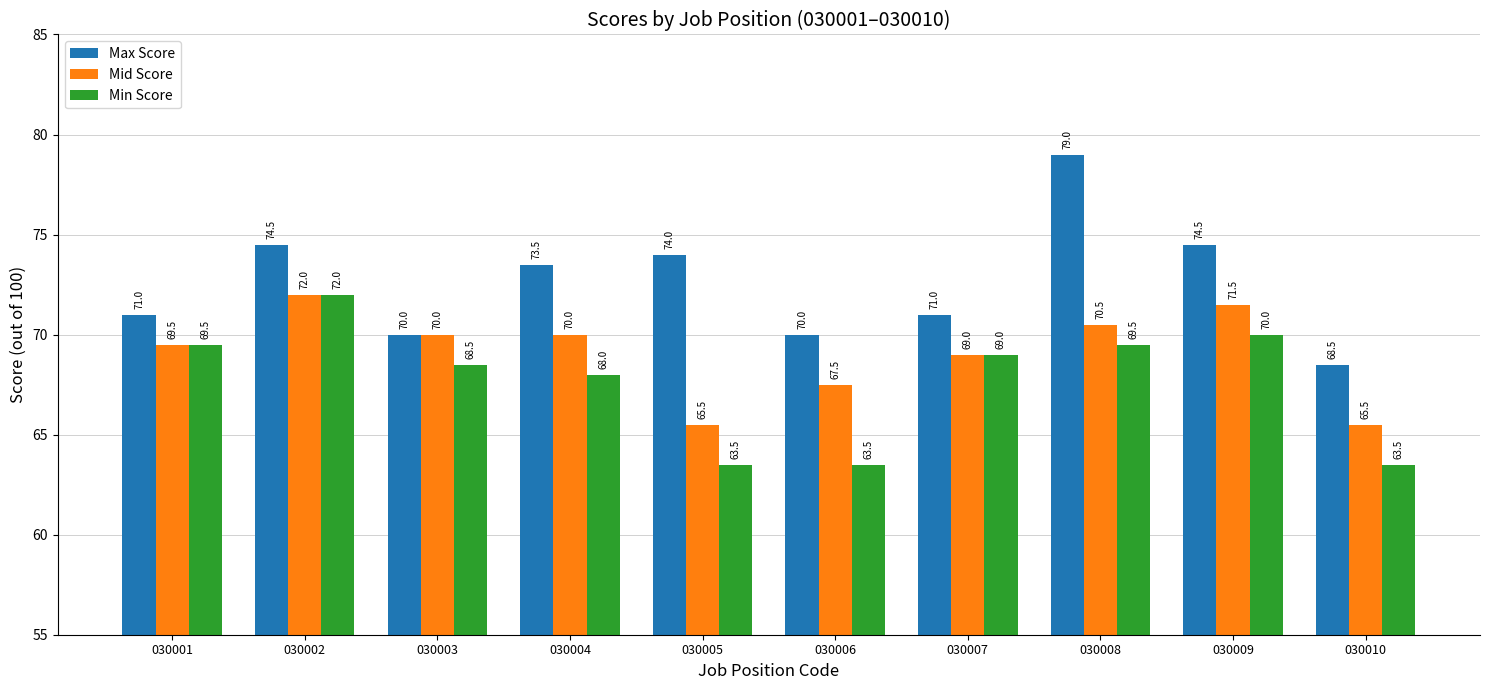

List the series in order of their overall mean, highest first.

Max Score, Mid Score, Min Score